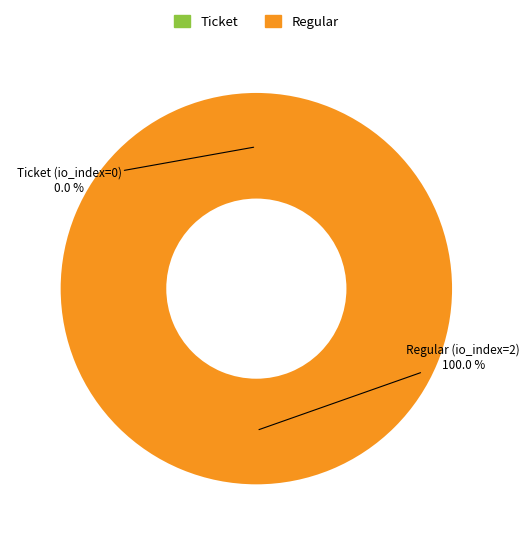

Which slice represents more than half of the pie?

Regular (io_index=2)